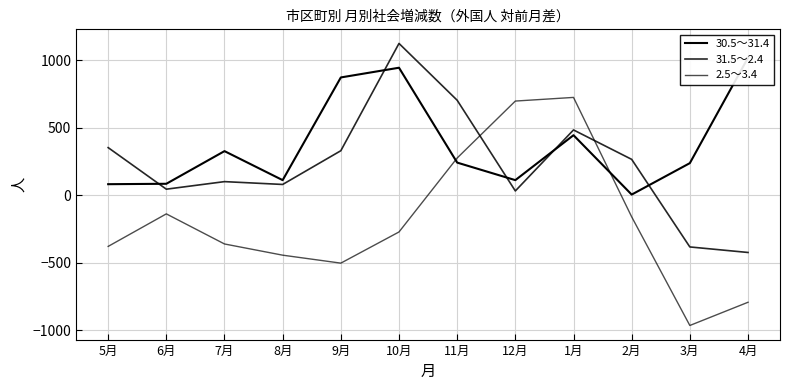

What is the average value of the 2.5～3.4 series?

-193